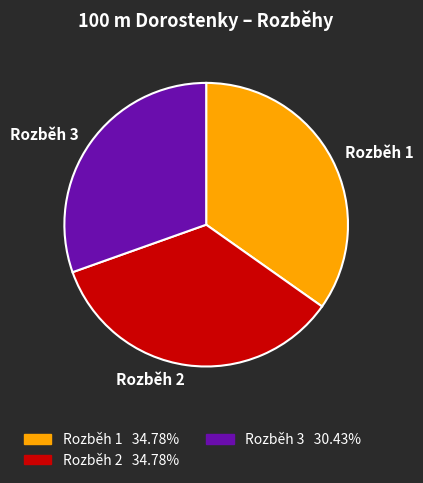

Approximately how many times larger is the value at Rozběh 3 compared to Rozběh 2?

0.9